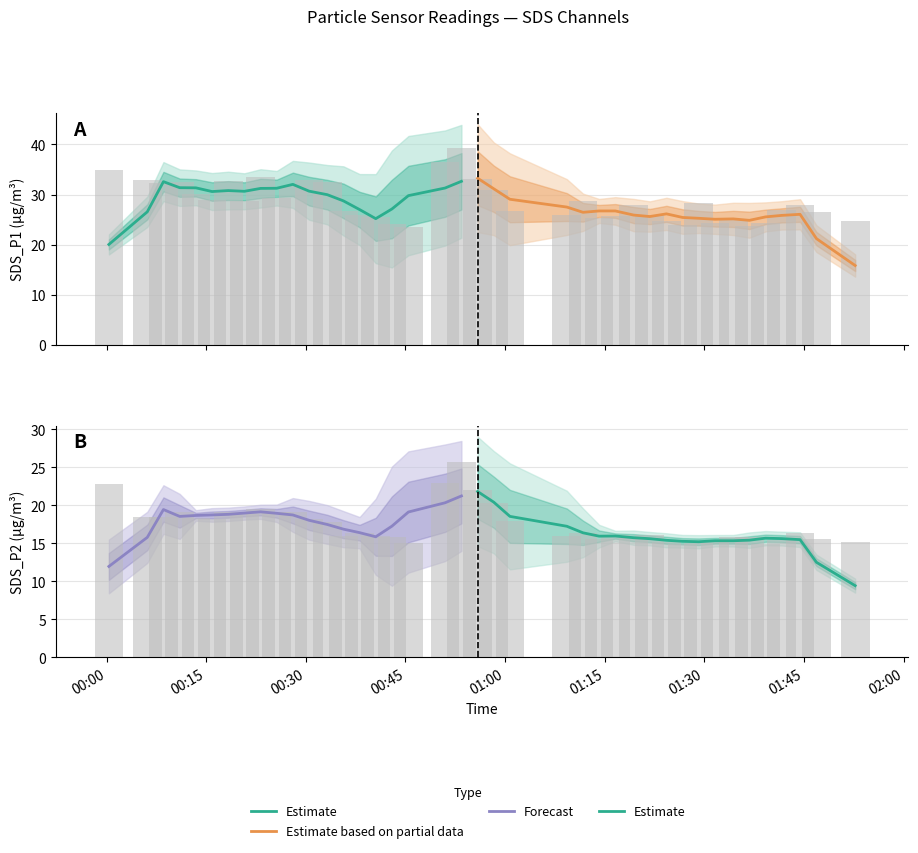

What is the highest value of the Estimate series?

21.8